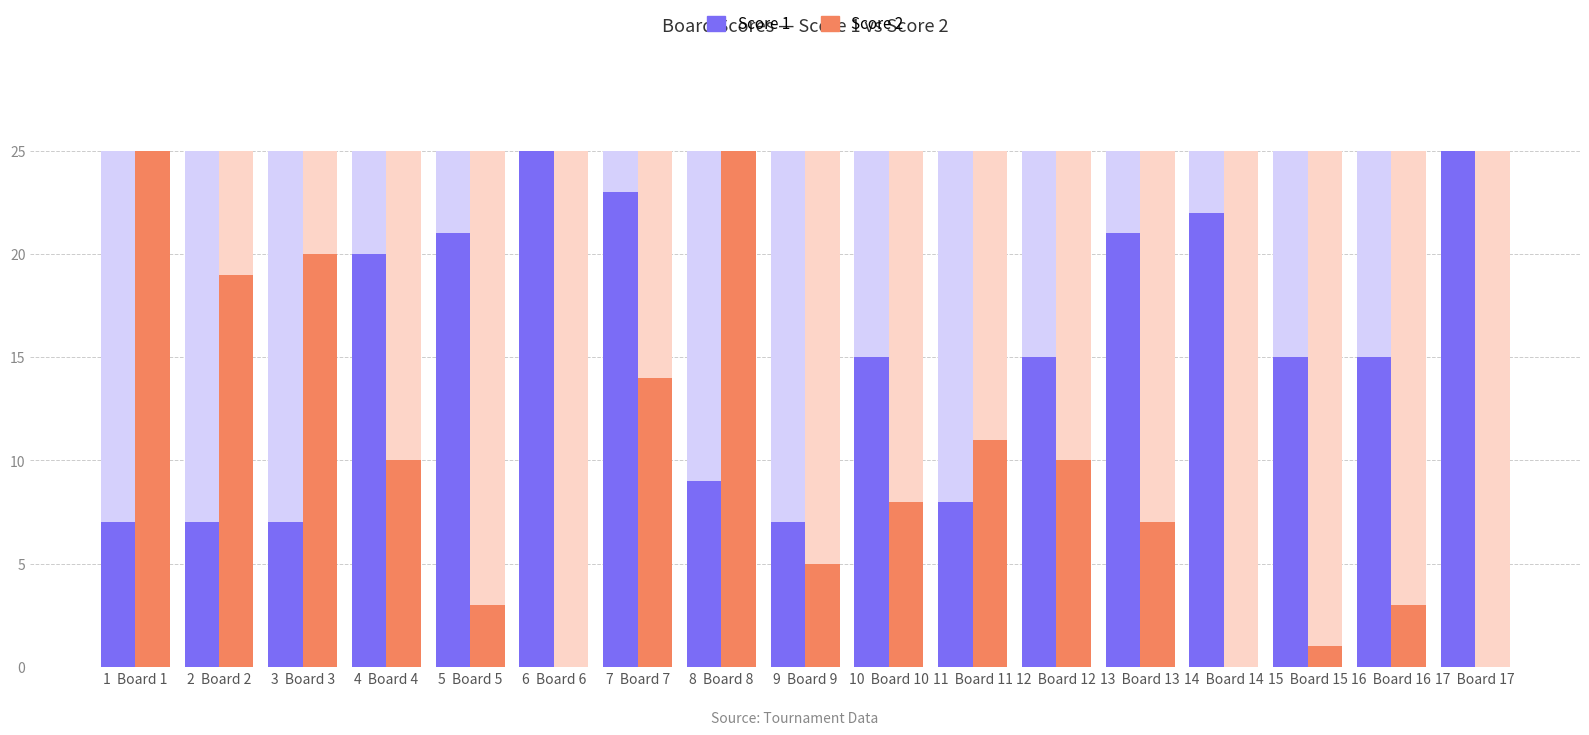

What is the label of the 7th bar from the left?

7  Board 7